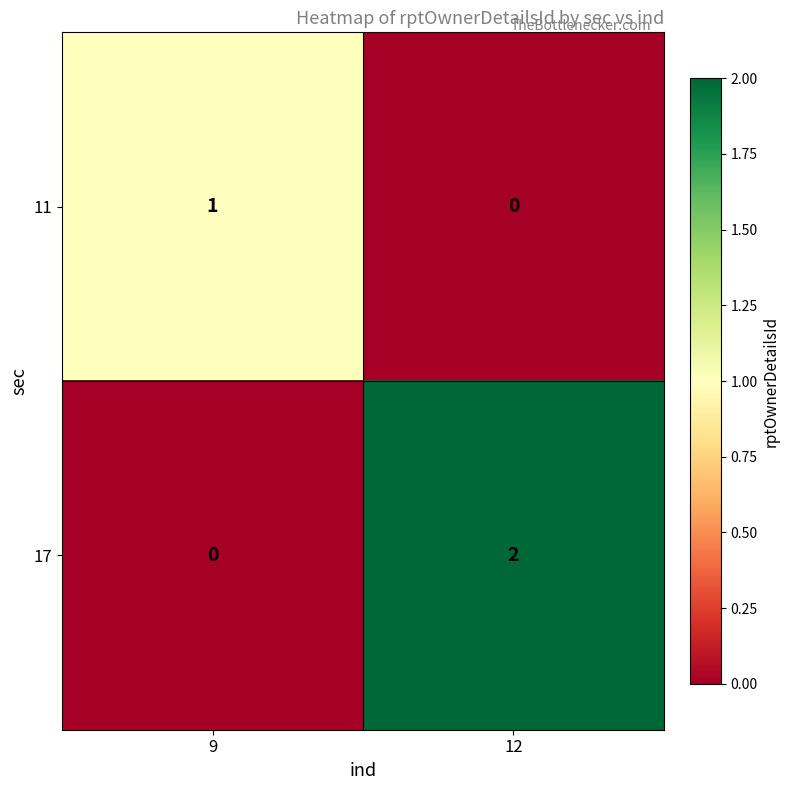

Which category has the highest value in the 11 series?

9